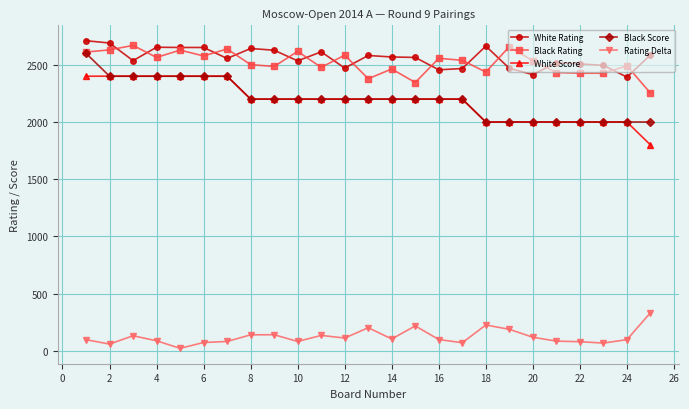

Which series has the largest total across all categories?

White Rating